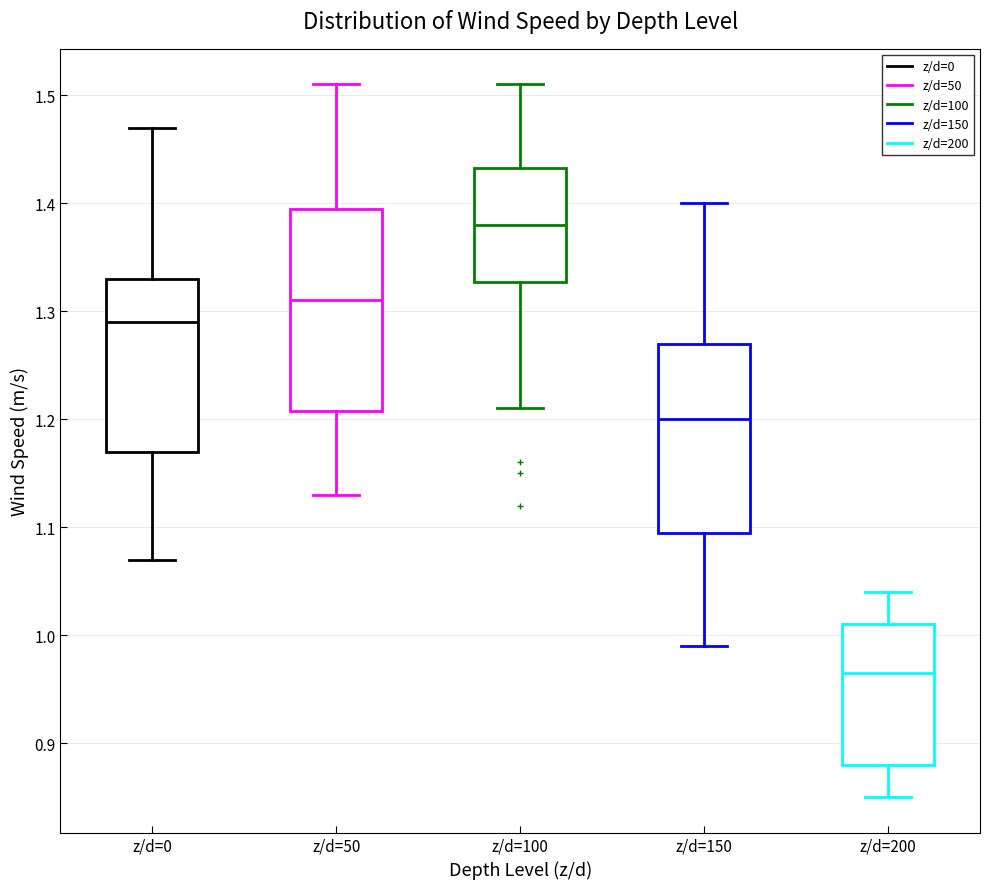

Which box has the lowest median line?

z/d=200